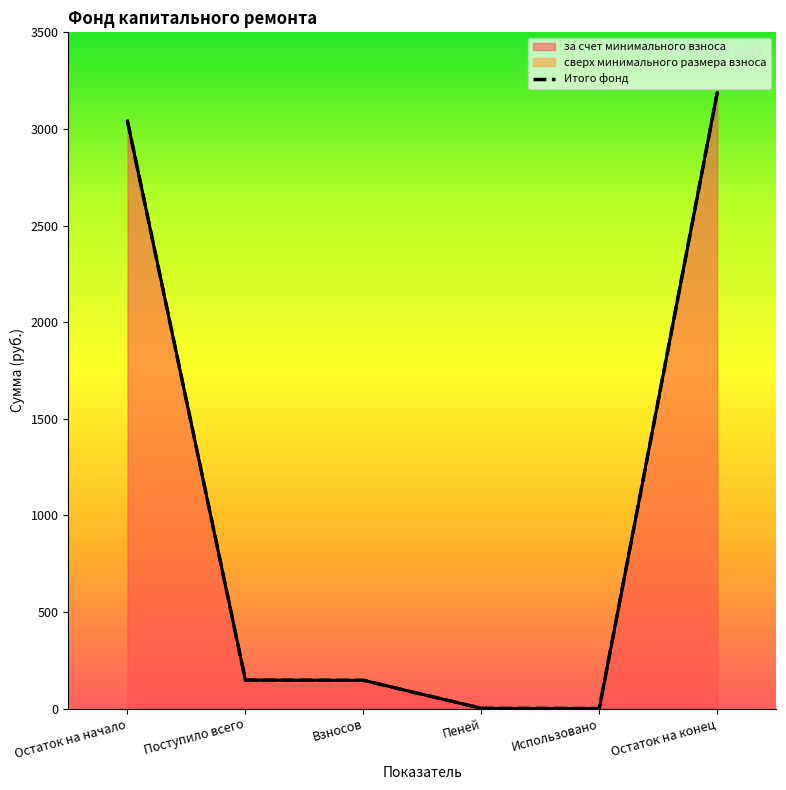

Reading left to right, what are all the values shown in this chart?

3040.7	147.2	146.0	1.2	0.0	3187.8